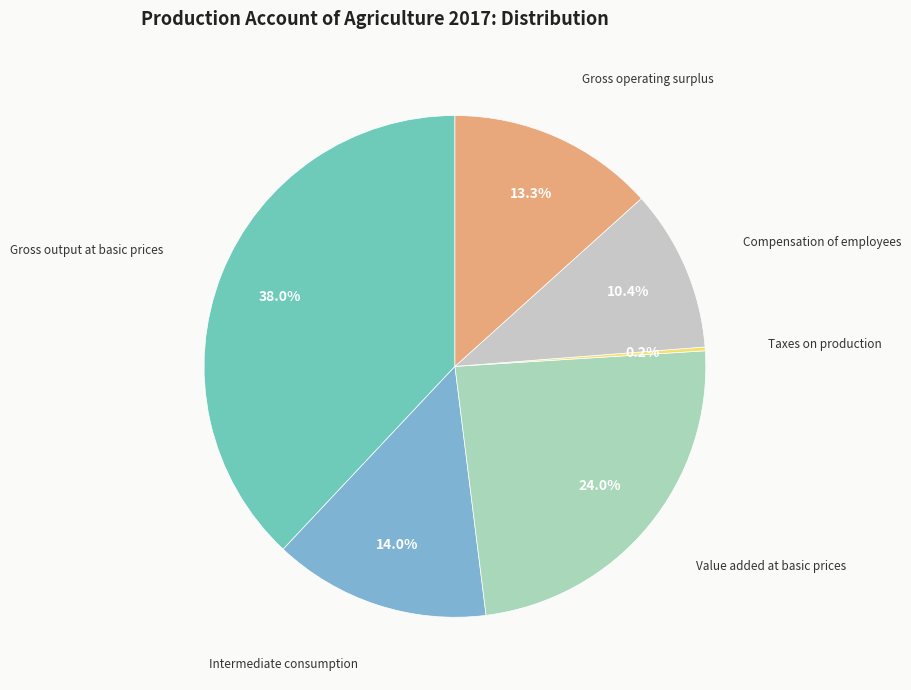

Does any single category account for the majority?

No